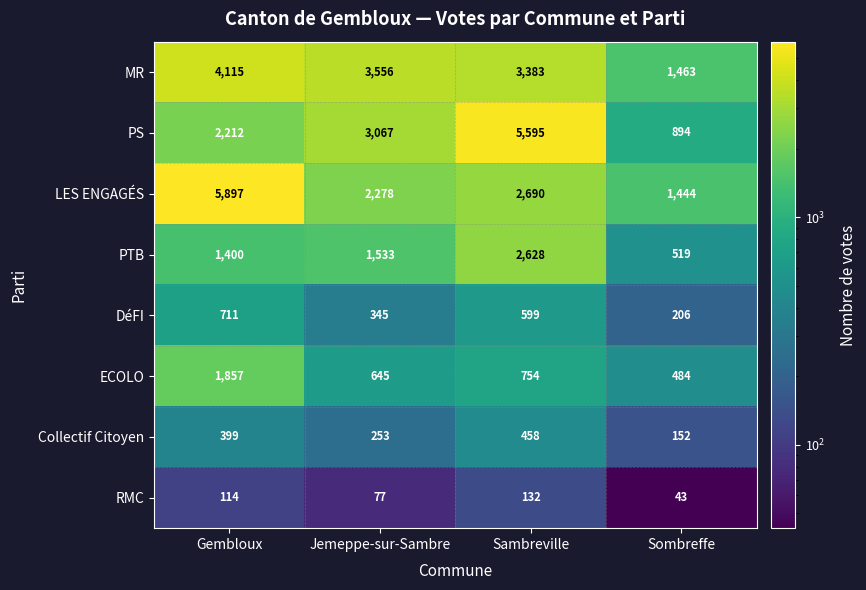

Between Jemeppe-sur-Sambre and Sombreffe, which series saw the biggest shift?

PS